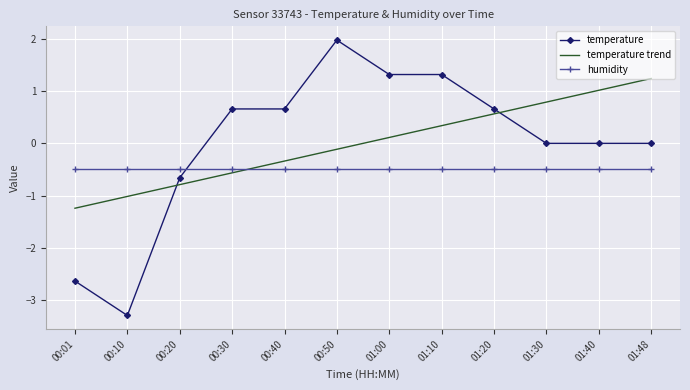

What is the spread (max minus min) of values at 01:20?

1.2